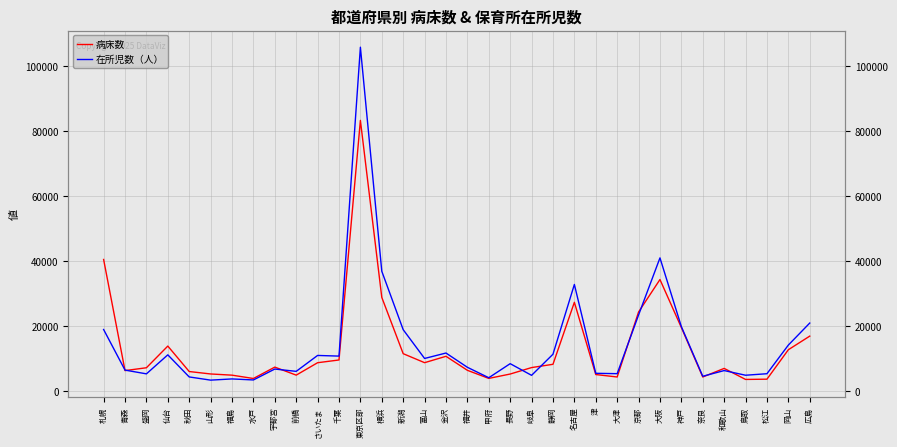

Is the value of 在所児数（人） at さいたま greater than the value of 病床数 at 福島?

Yes